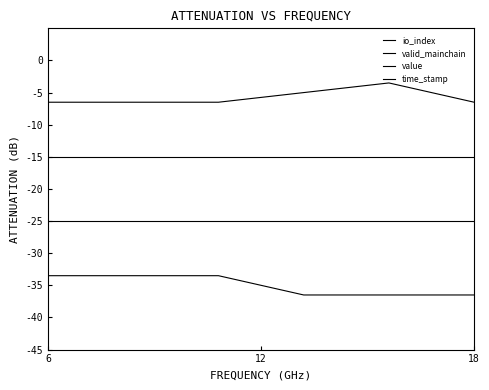

How many lines are shown in the chart?

4